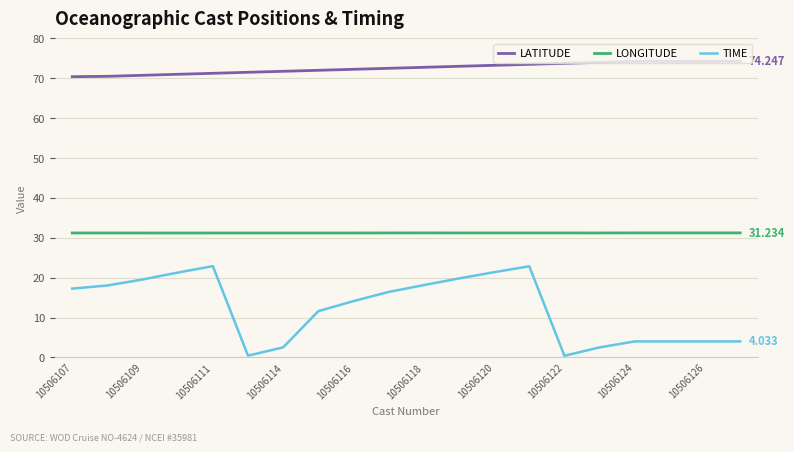

What are all the series names shown in the legend?

LATITUDE, LONGITUDE, TIME